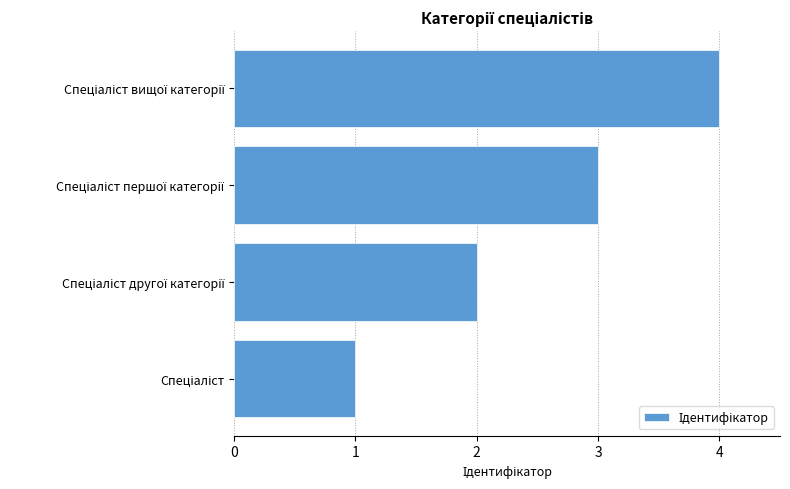

What is the difference between the maximum and minimum values?

3